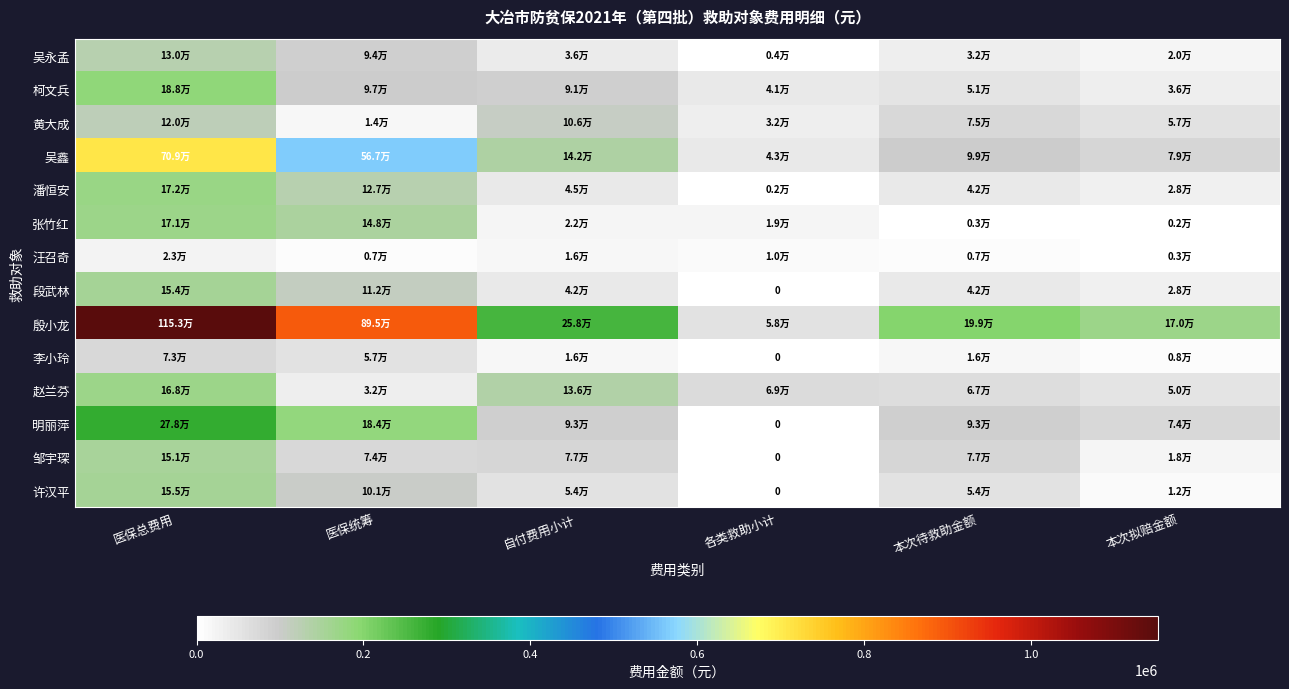

What is the total value across all series at 自付费用小计?

1136243.0